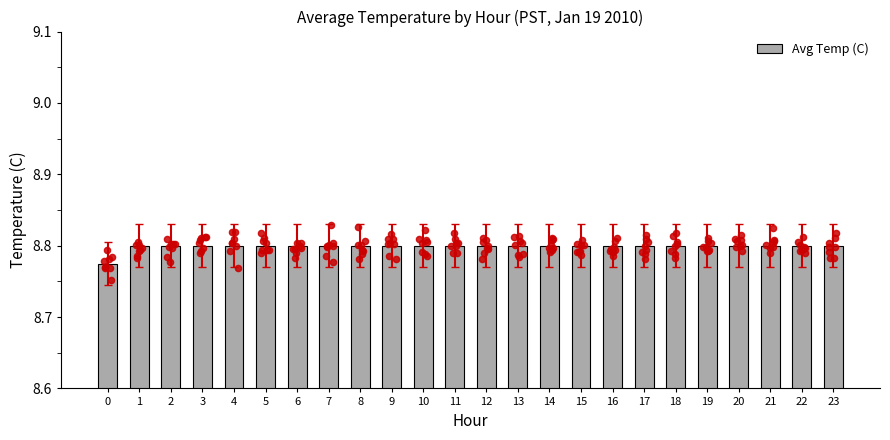

Which has a higher value, 23 or 2?

23